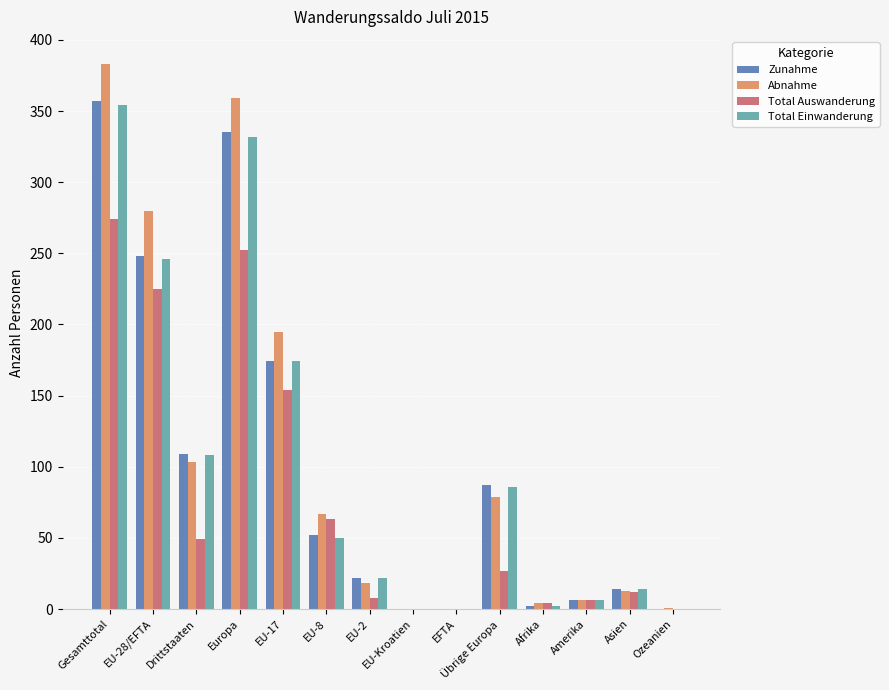

What is the maximum value shown in the chart?

383